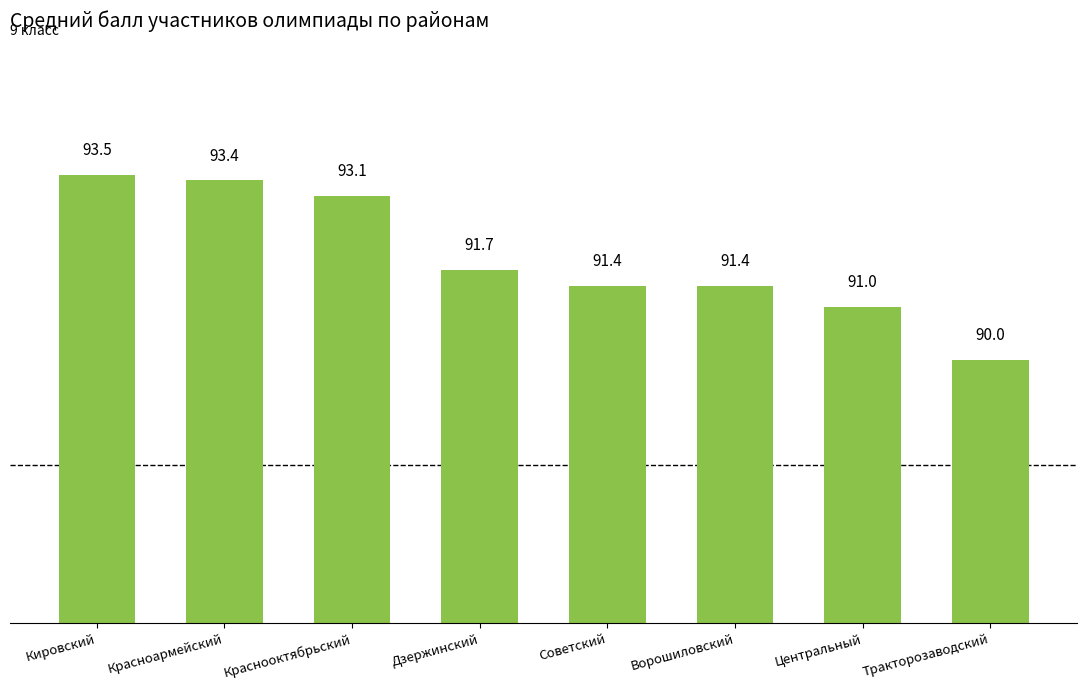

What is the difference between the maximum and minimum values?

3.5